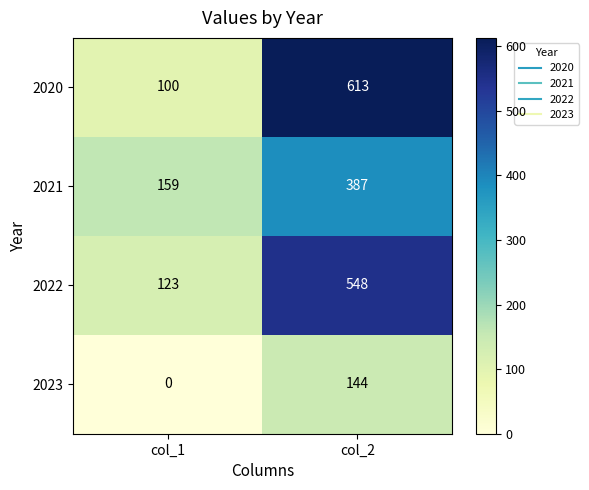

The 2023 series shows -98 at col_1. True or false?

False